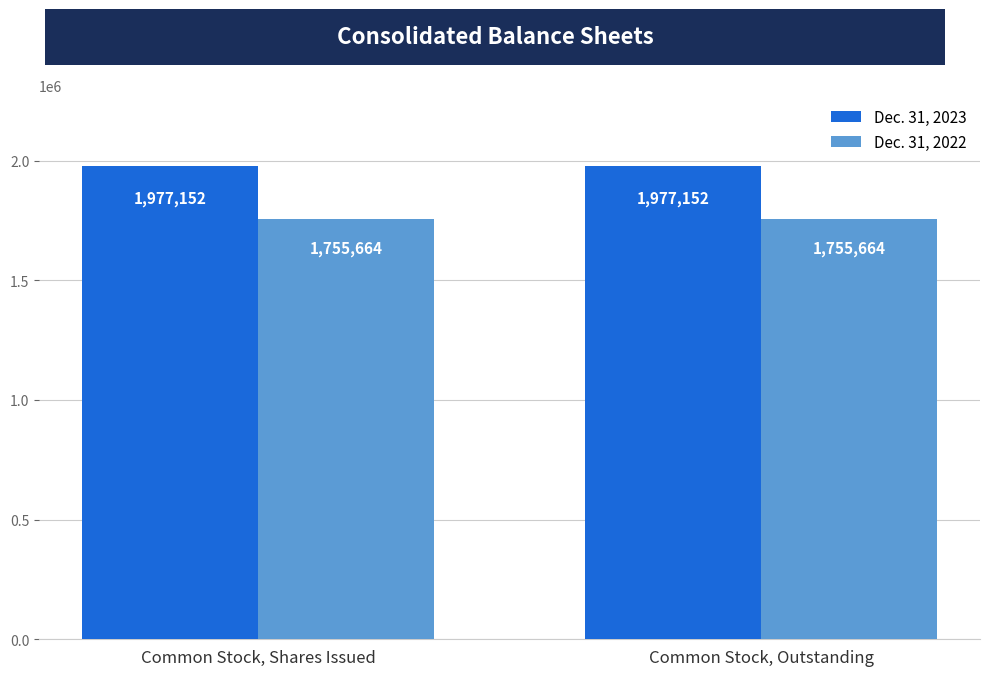

What is the label of the 1st bar from the right?

Common Stock, Outstanding